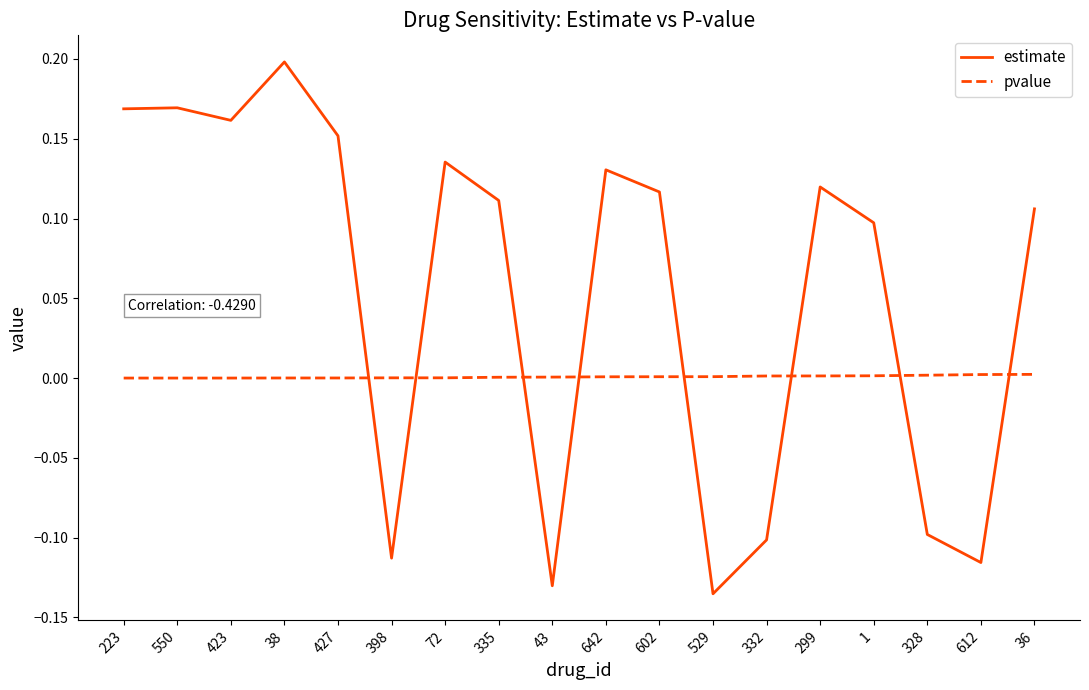

At which category is the sum across all series the highest?

38